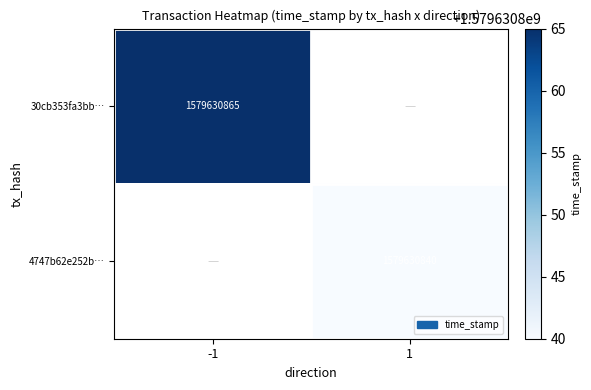

Rank the series at -1 from highest to lowest value.

30cb353fa3bb…, 4747b62e252b…